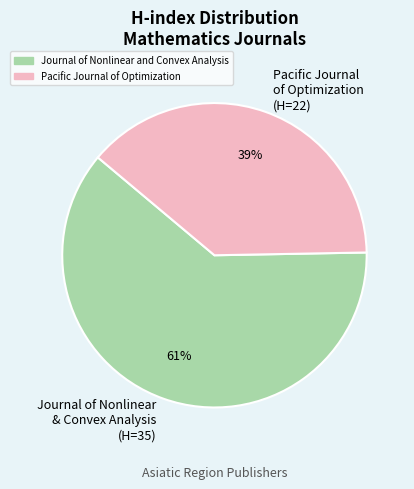

What is the largest slice in the pie chart?

Journal of Nonlinear and Convex Analysis